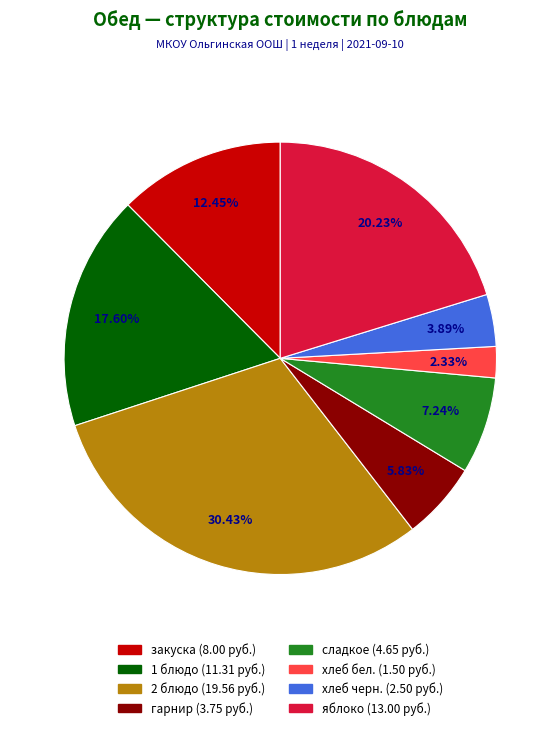

Rank the categories by value from lowest to highest.

хлеб бел., хлеб черн., гарнир, сладкое, закуска, 1 блюдо, яблоко, 2 блюдо